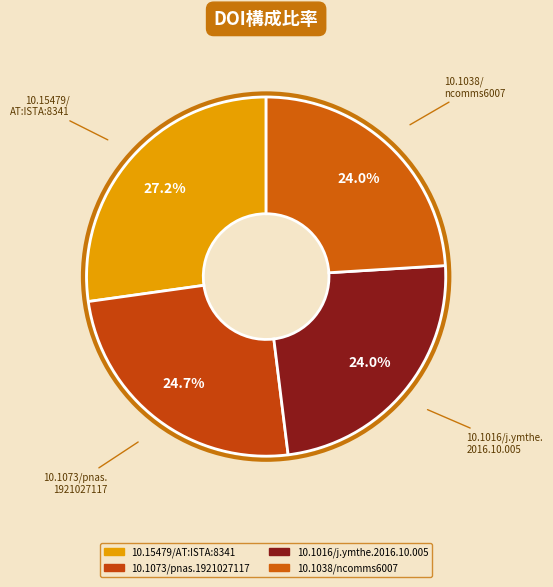

What is the smallest slice in the pie chart?

10.1016/j.ymthe.2016.10.005